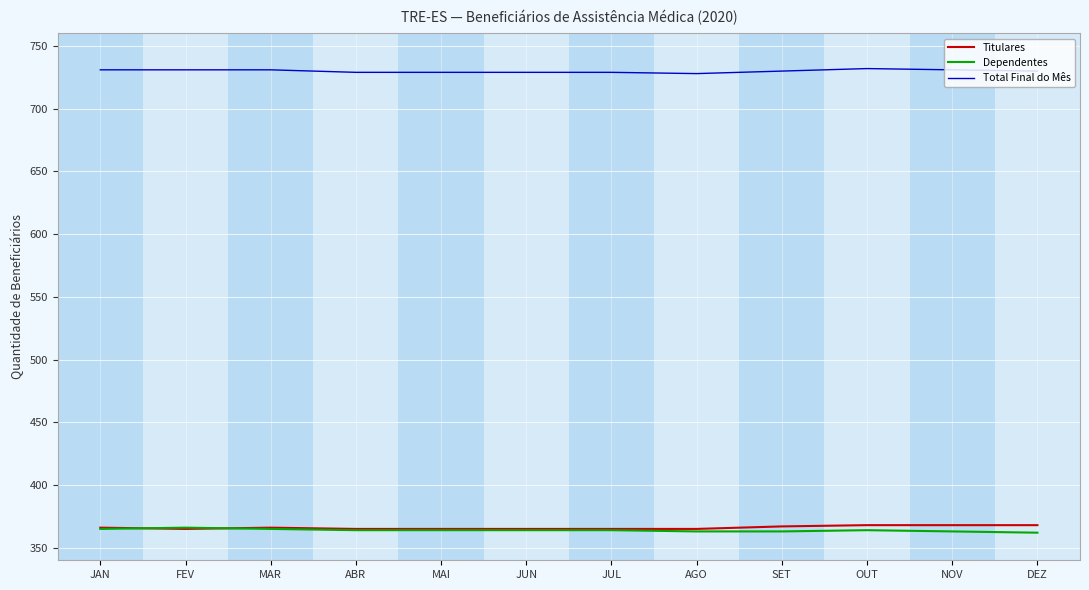

What is the approximate value of Titulares at DEZ?

368